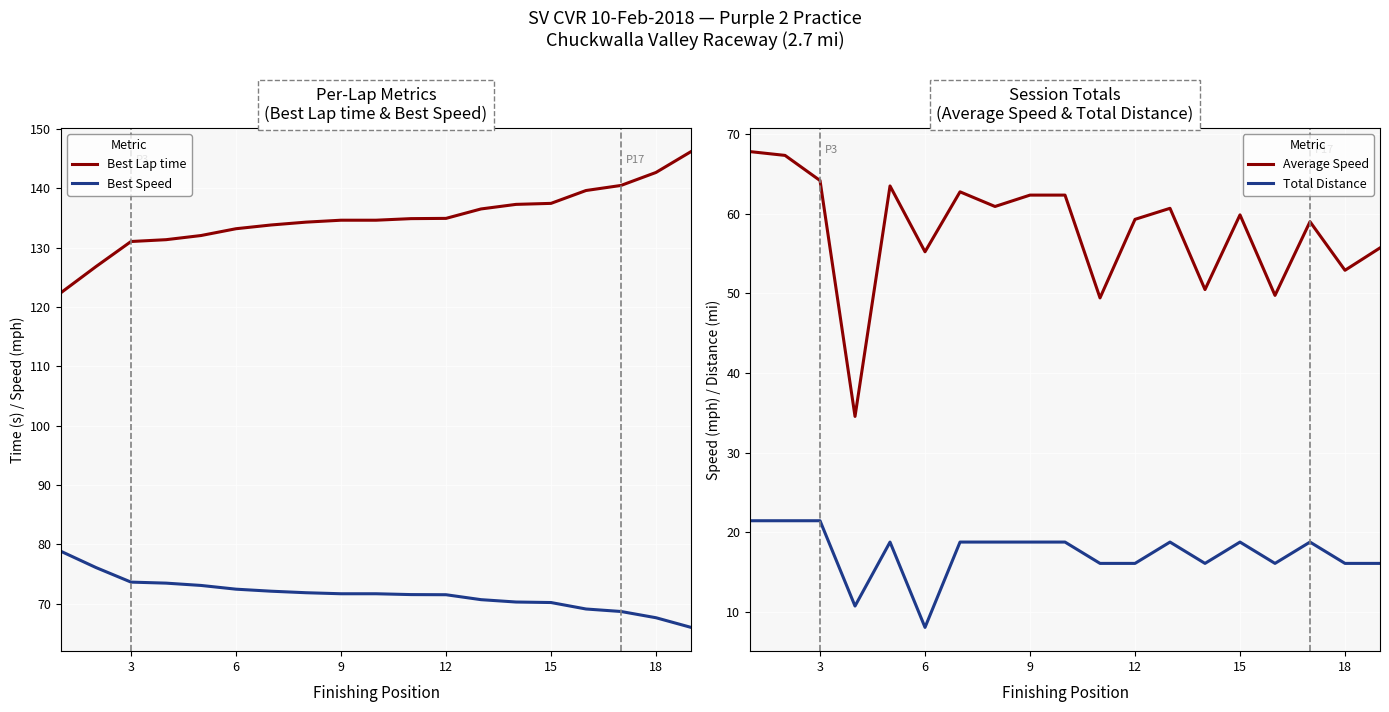

What is the value of the Best Lap time point at the 7th from the left?

133.8